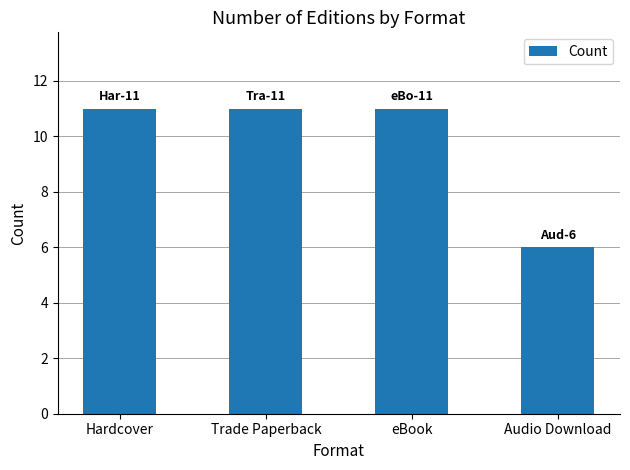

Count the number of categories in the chart.

4